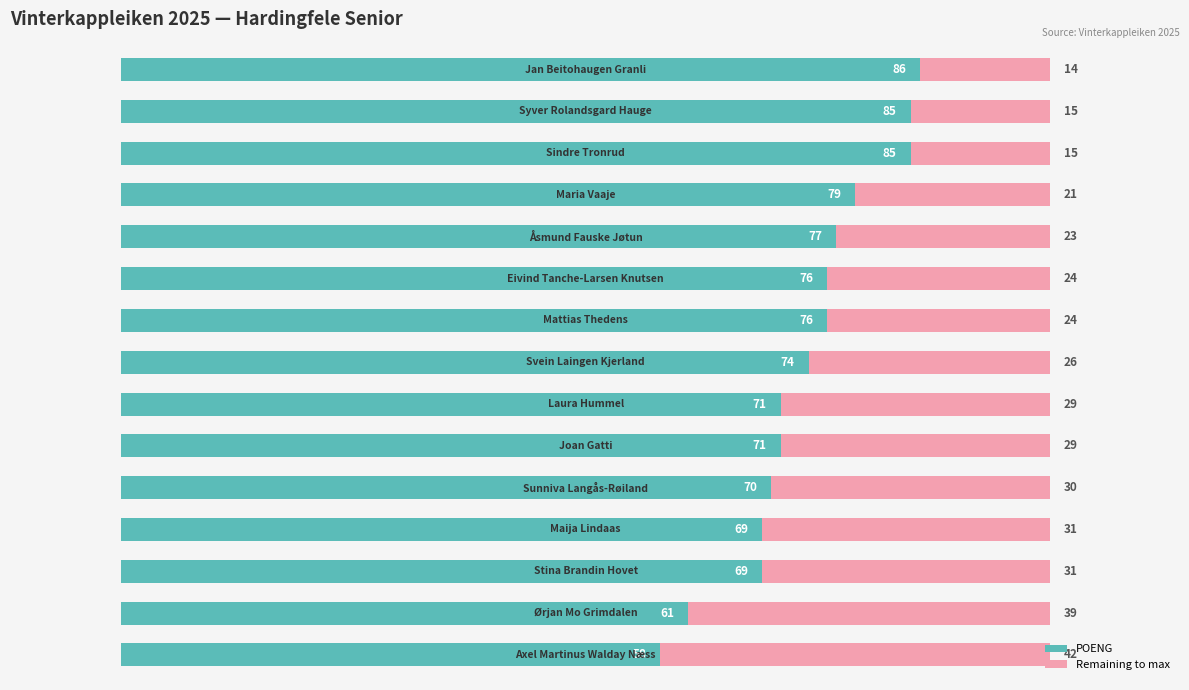

How many data points does each series have?

15